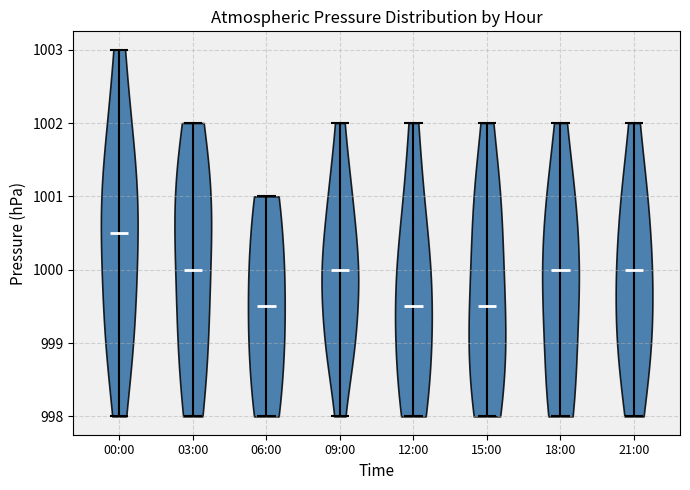

Reading left to right, read every violin against the y-axis: where its median line is, and the lowest and highest points it reaches. The values are not printed on the chart, so give them approximately, as read against the axis.

00:00: median line 1000.5, lowest point 998.0, highest point 1003.0
03:00: median line 1000.0, lowest point 998.0, highest point 1002.0
06:00: median line 999.5, lowest point 998.0, highest point 1001.0
09:00: median line 1000.0, lowest point 998.0, highest point 1002.0
12:00: median line 999.5, lowest point 998.0, highest point 1002.0
15:00: median line 999.5, lowest point 998.0, highest point 1002.0
18:00: median line 1000.0, lowest point 998.0, highest point 1002.0
21:00: median line 1000.0, lowest point 998.0, highest point 1002.0